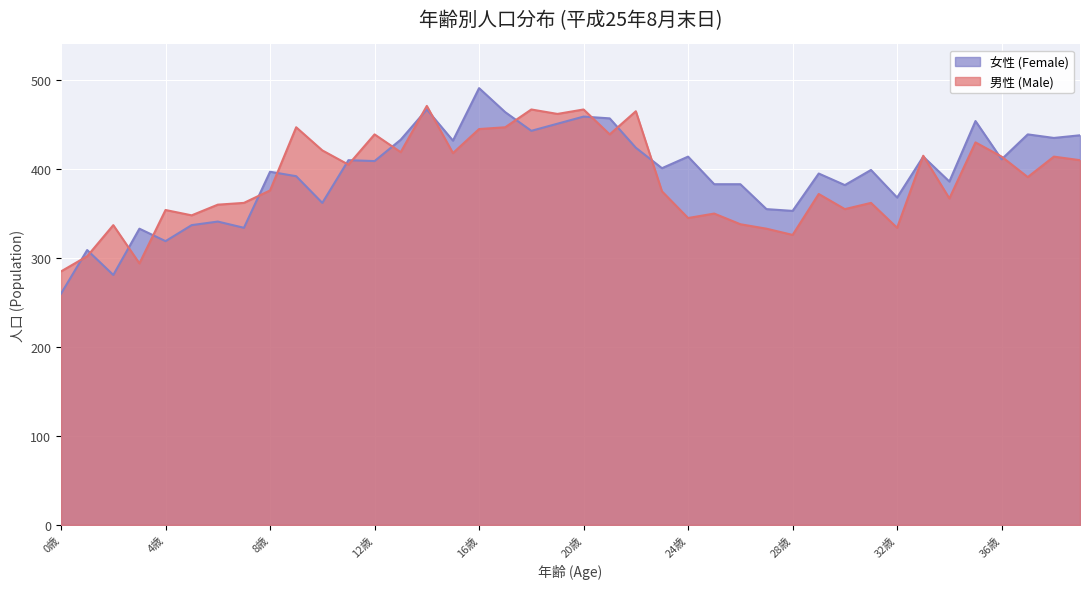

What is the sum of the 女性 (Female) values at 1歳 and 16歳?

800